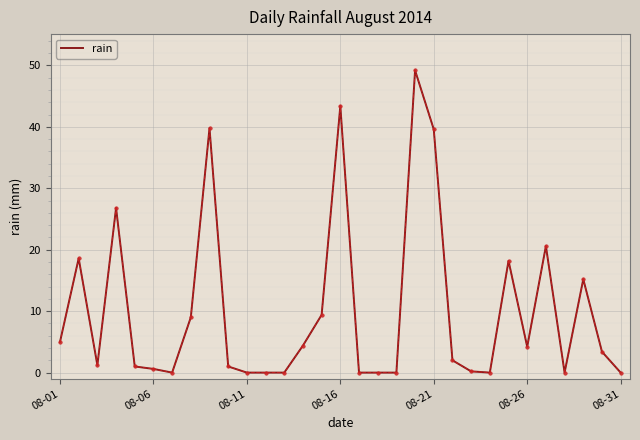

What is the maximum value shown in the chart?

49.2